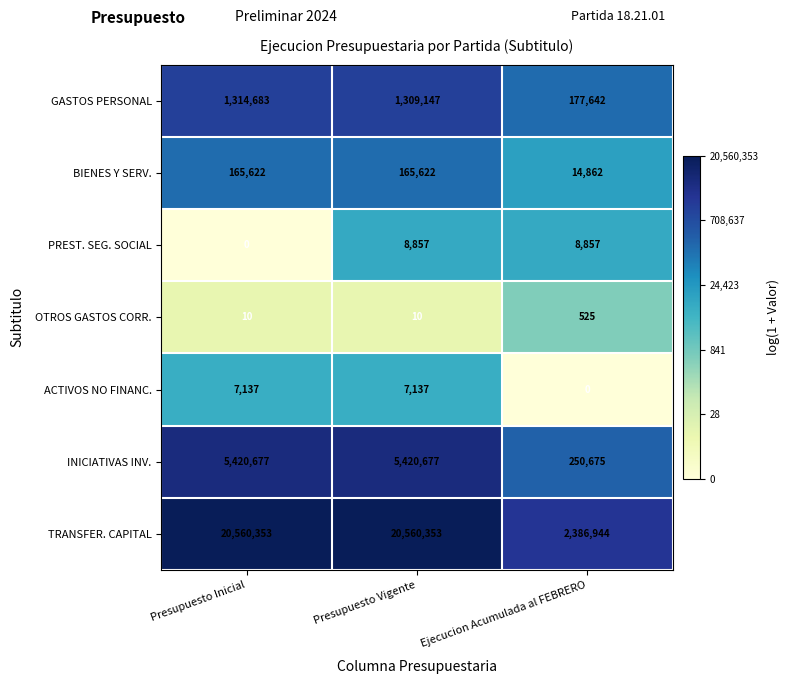

How many series are shown in this chart?

7